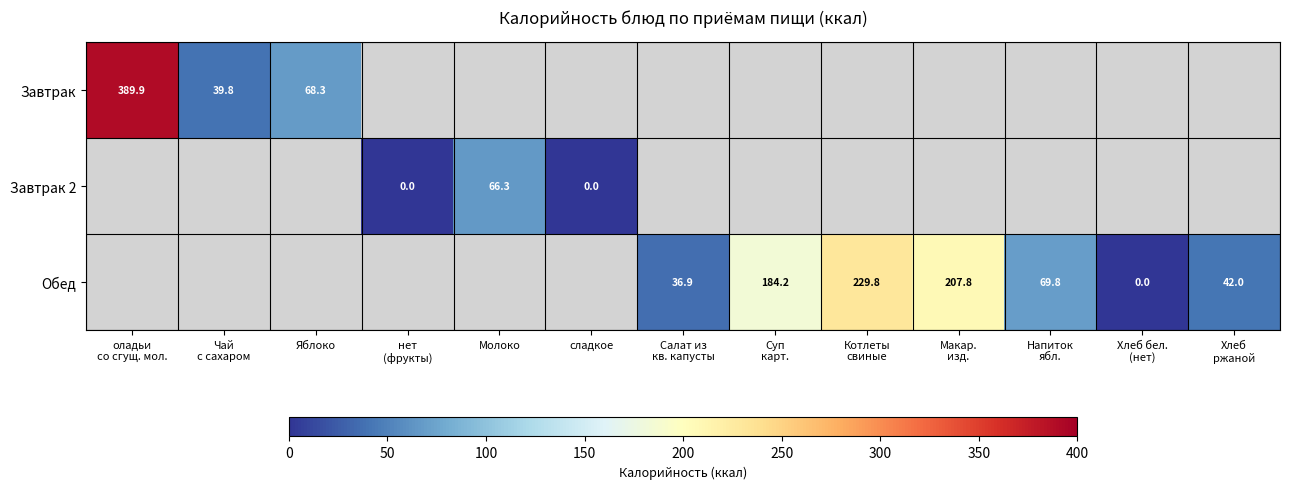

The Завтрак 2 series shows 109.4 at Молоко. True or false?

False